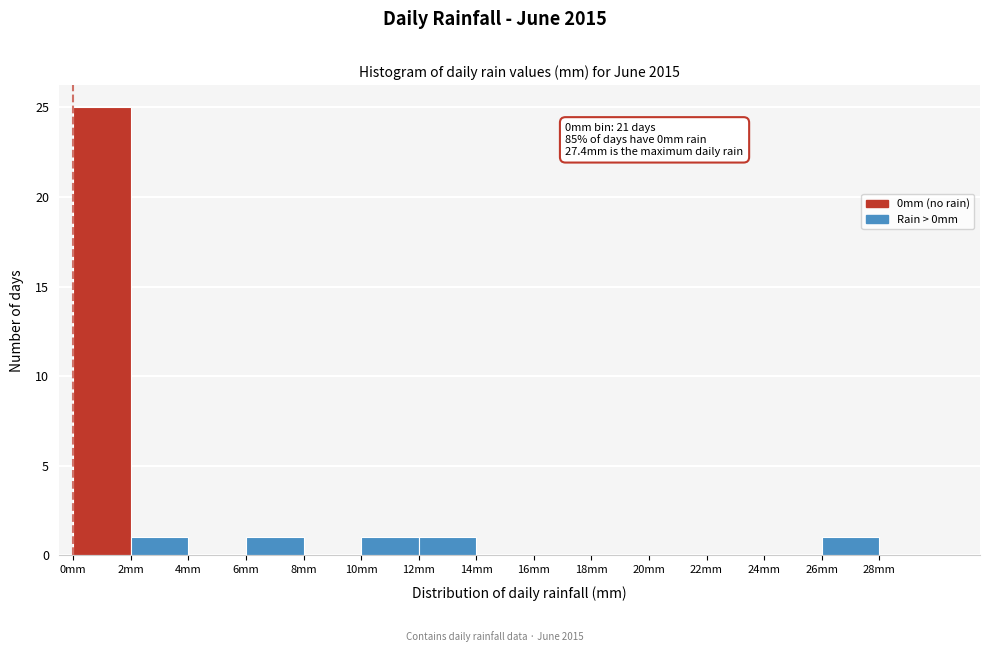

Which range on the x-axis has the tallest bar?

0 to 2